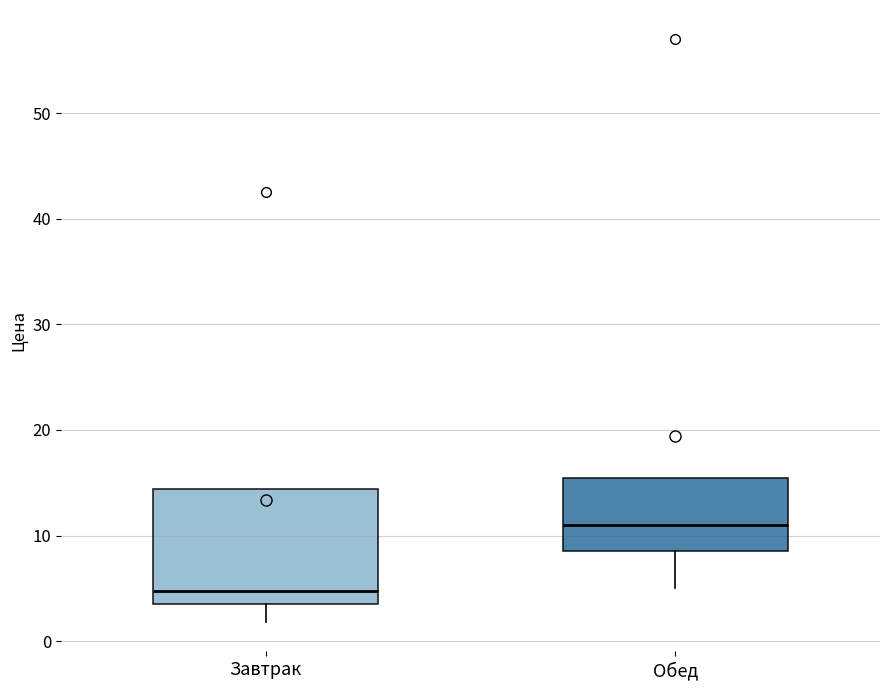

Where is the lower edge of the box for Обед on the y-axis? The values are not printed on the chart, so give them approximately, as read against the axis.

9